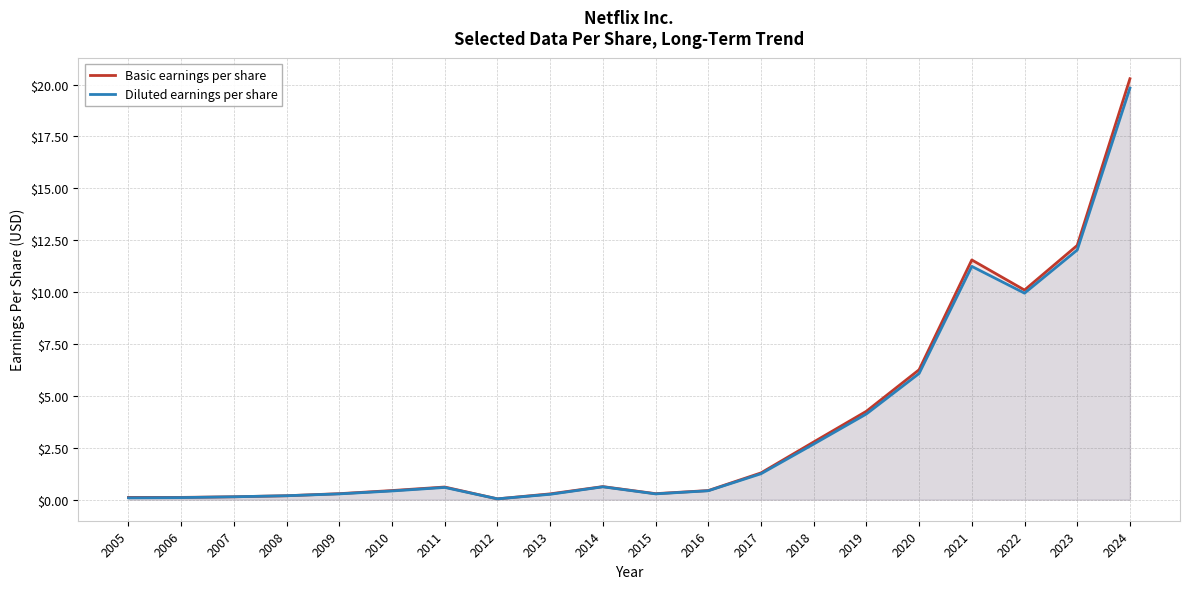

How many categories are shown in the chart?

20